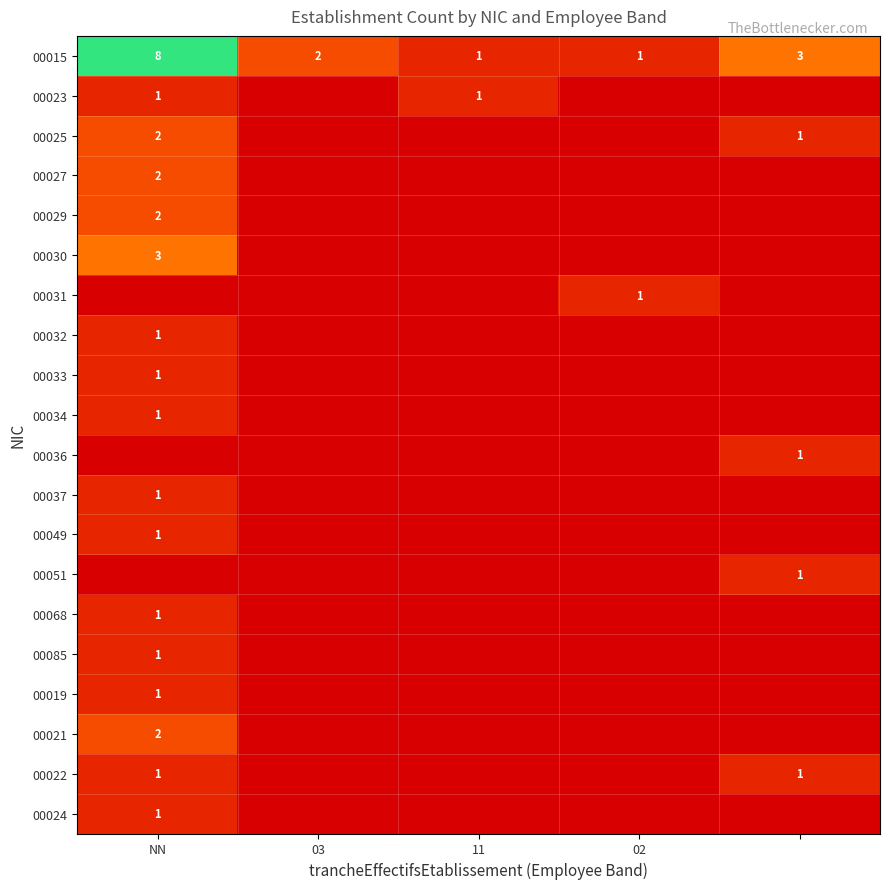

Which has a higher value, NN or 11?

NN